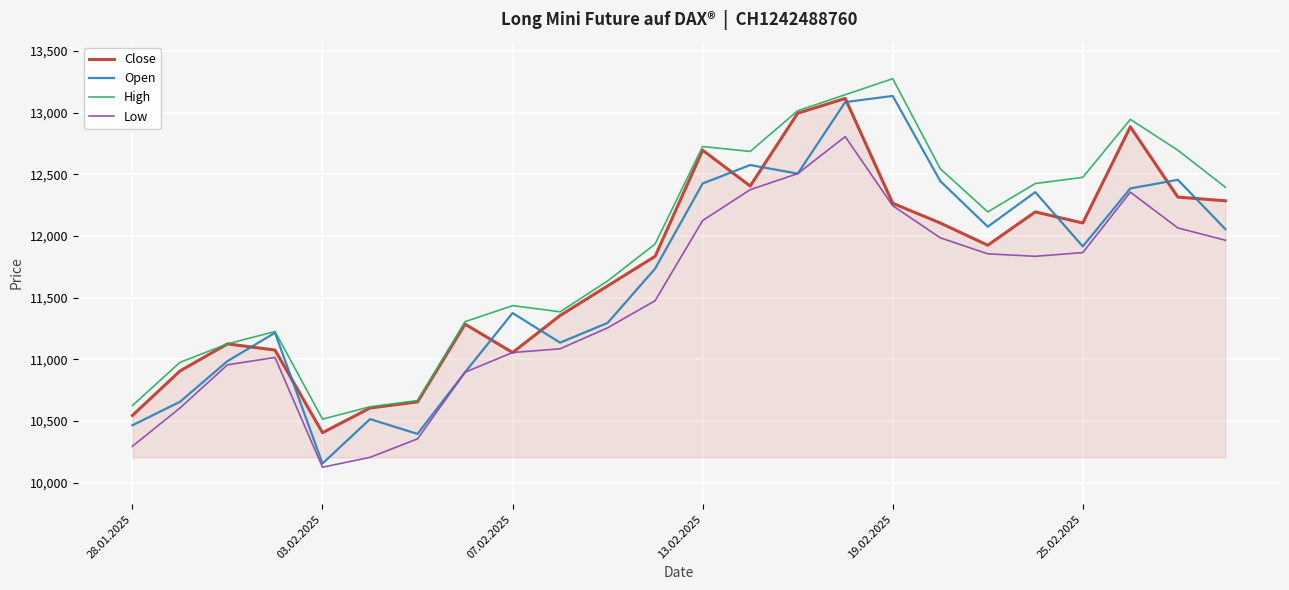

What is the maximum value shown in the chart?

13275